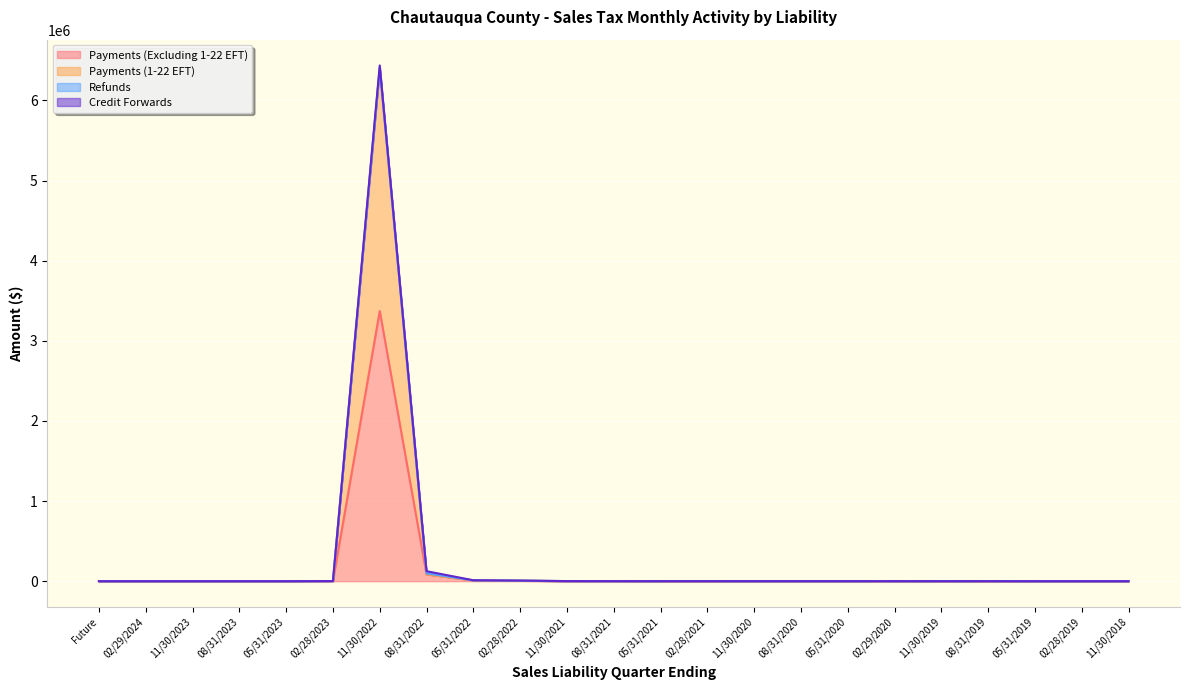

How many lines are shown in the chart?

4